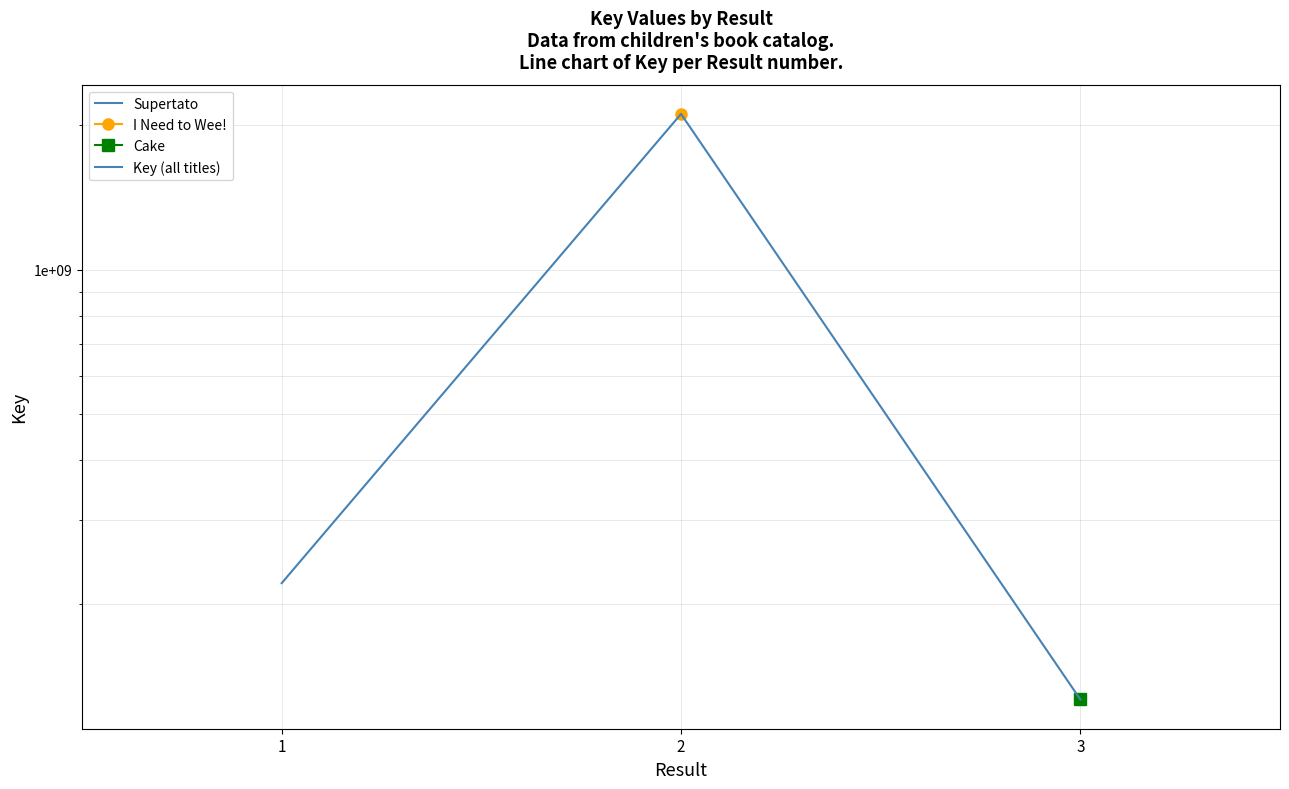

List the labels in order of value, largest first.

2, 1, 3